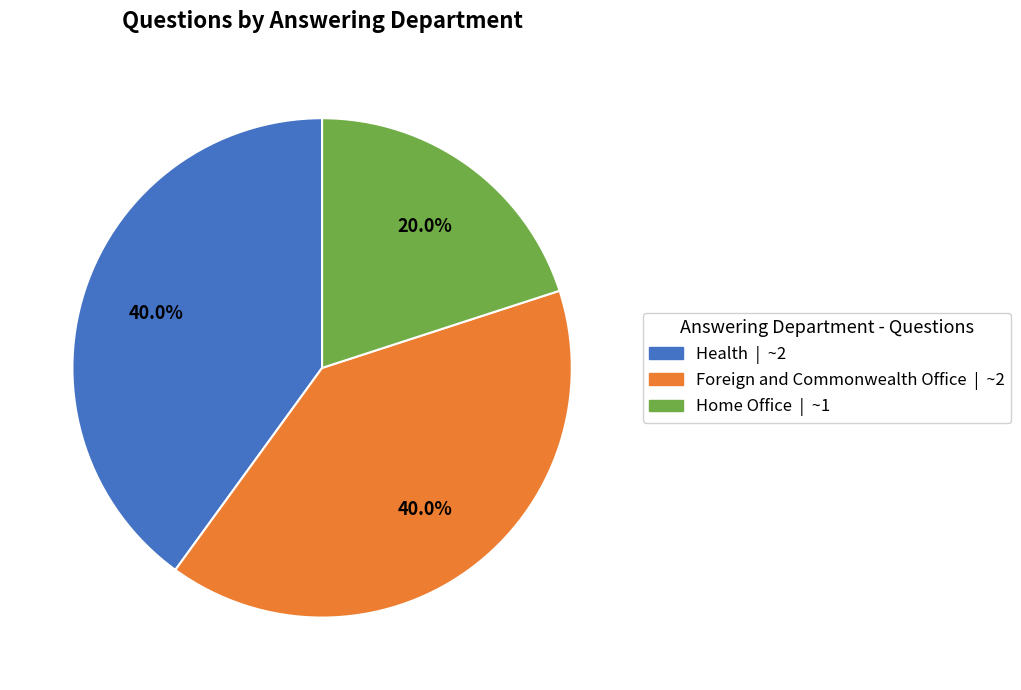

To the nearest percent, what percentage of the pie is Home Office?

20%